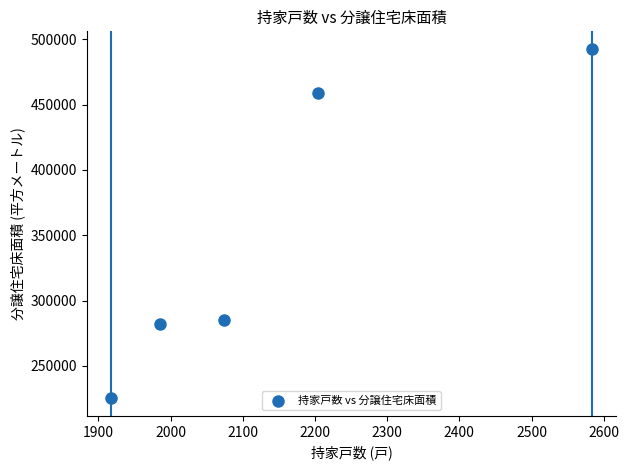

What Y value in the scatter plot is closest to 358941?

284952